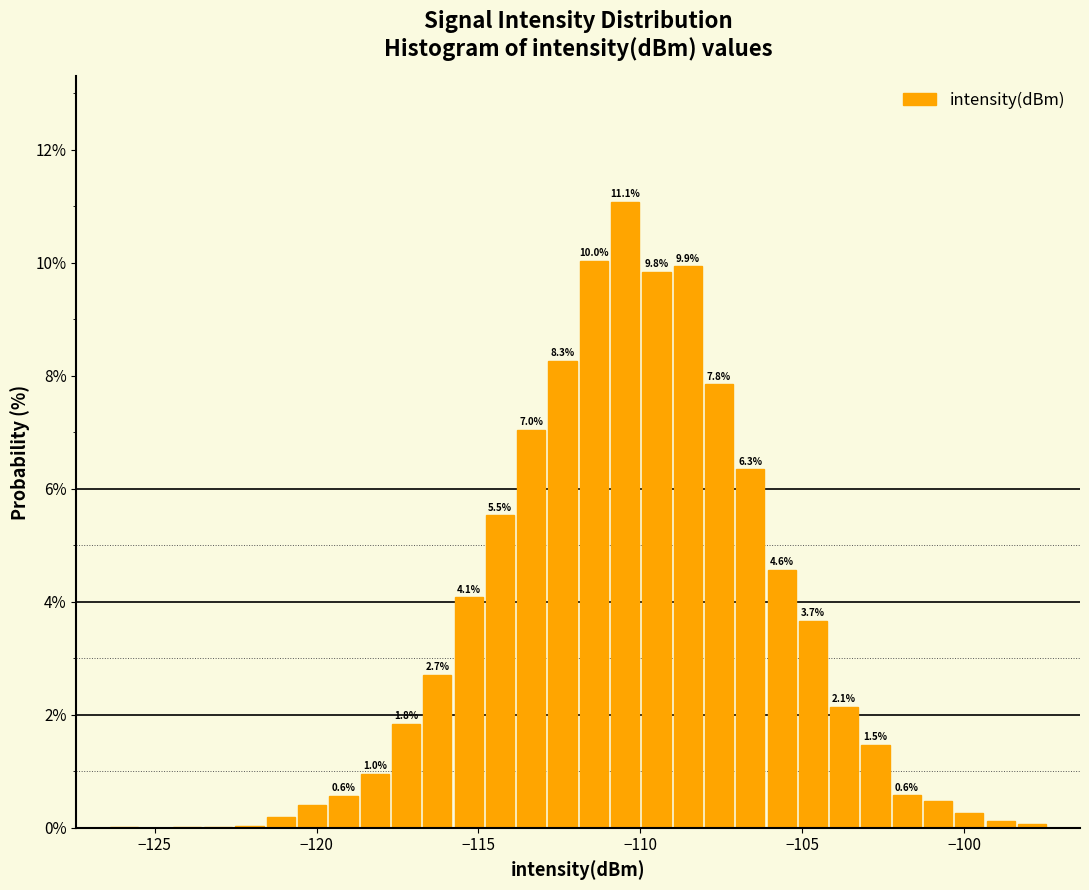

Around what value on the x-axis is the tallest bar? Give the approximate position of its centre, as read against the axis.

-110.5